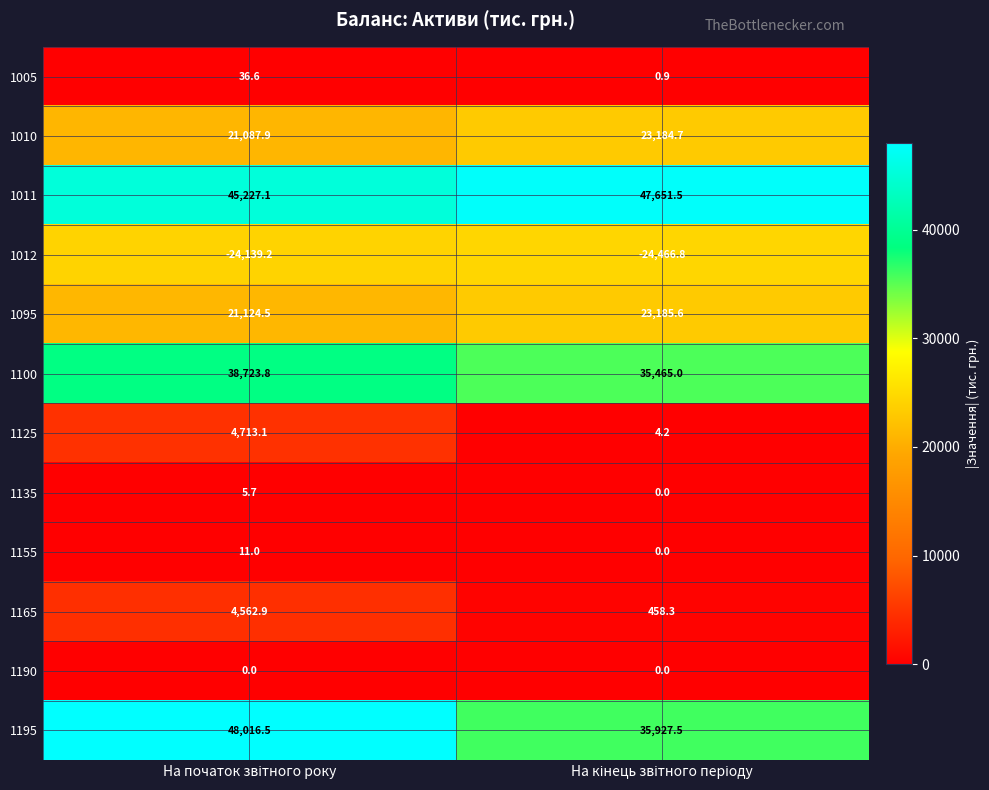

Which series has the largest total across all categories?

1011